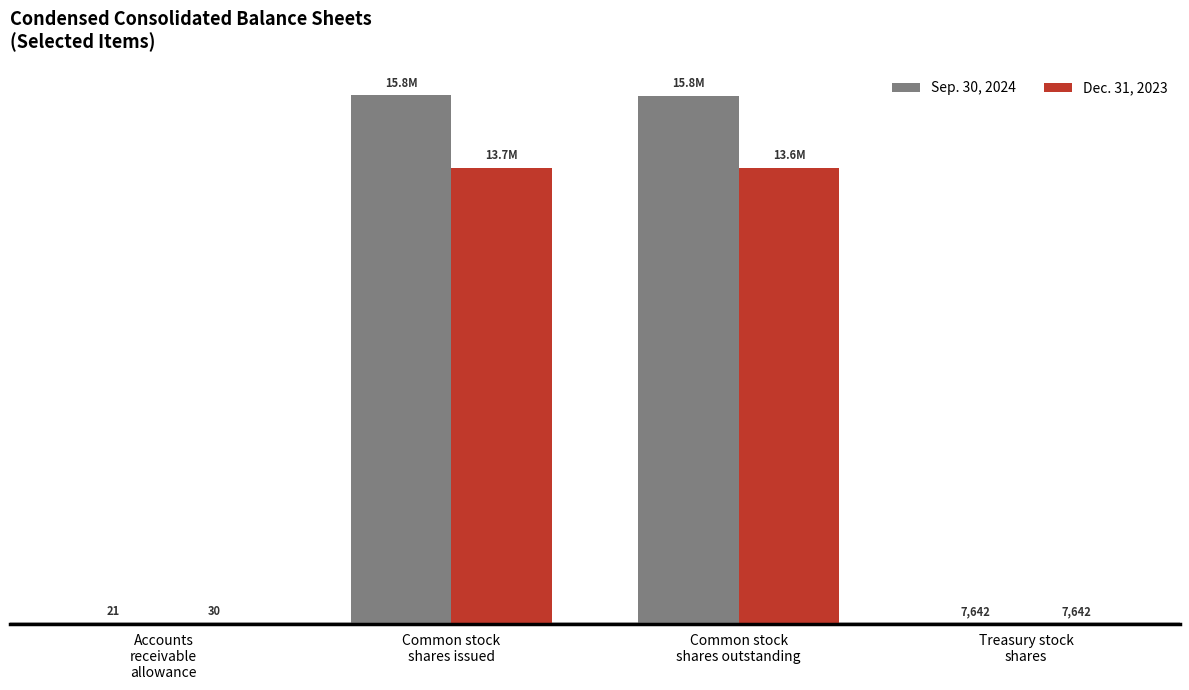

What are all the series names shown in the legend?

Sep. 30, 2024, Dec. 31, 2023